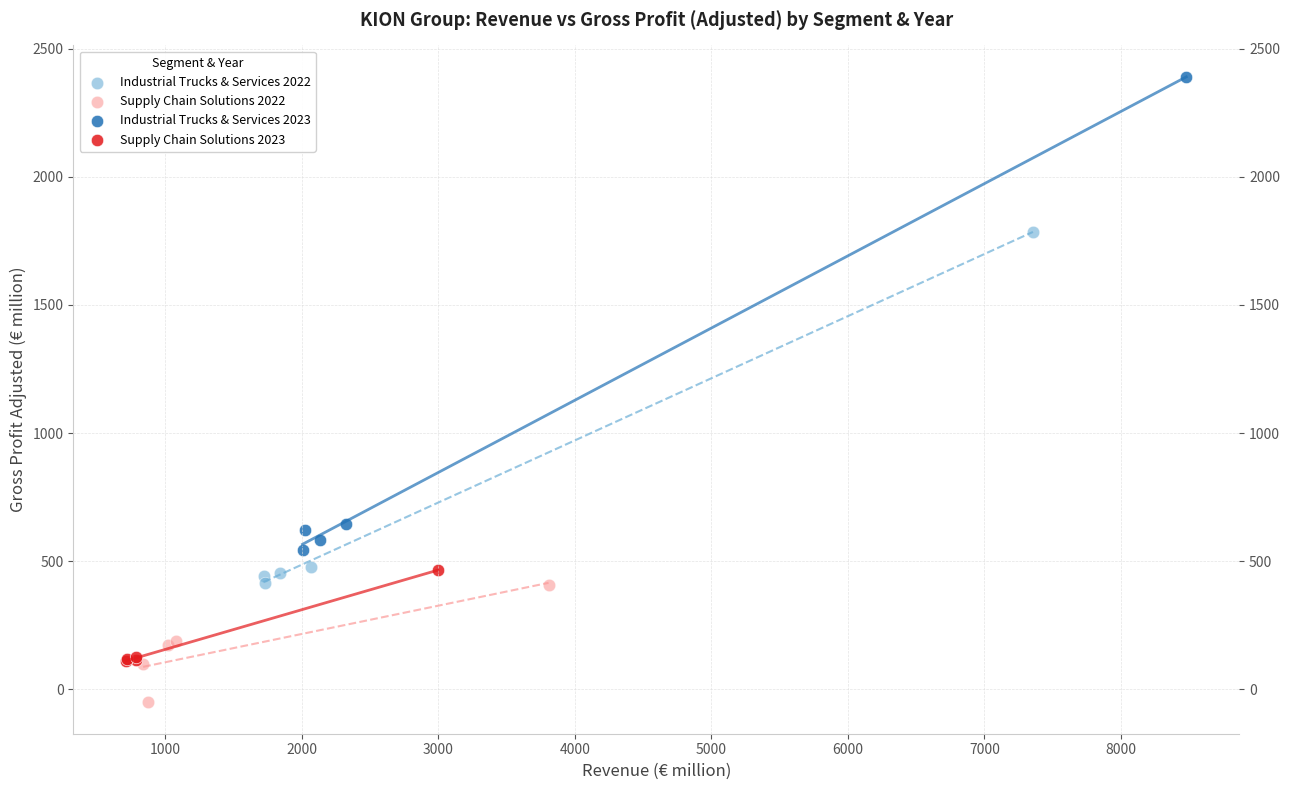

Which series contains the highest Y value?

Industrial Trucks & Services 2023